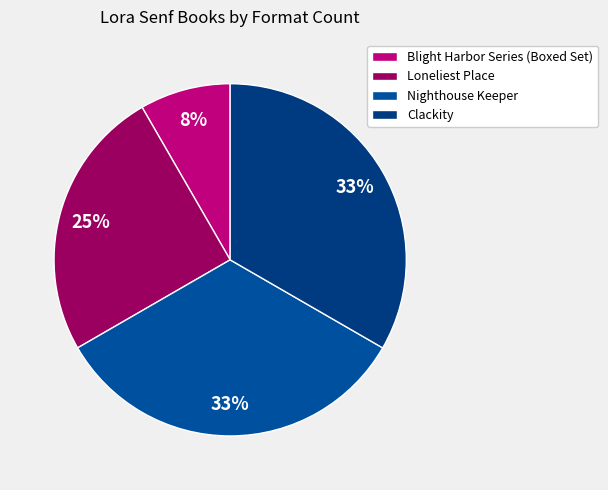

How many segments does this pie chart have?

4